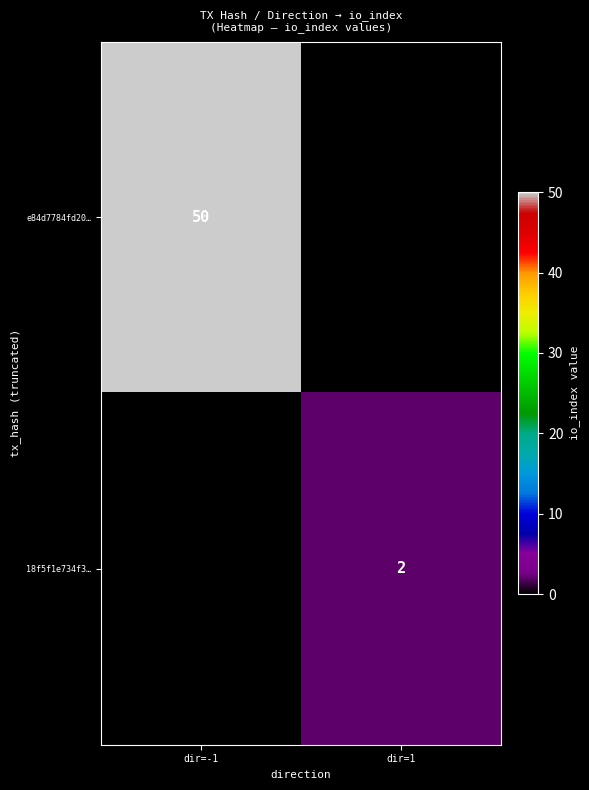

What is the spread (max minus min) of values at dir=-1?

50